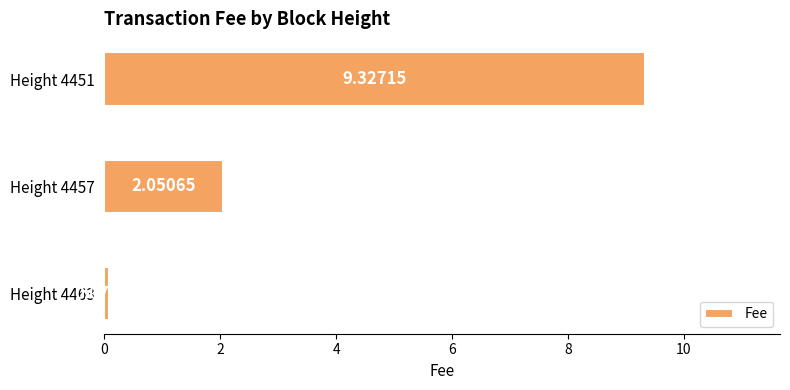

List the labels in order of value, largest first.

Height 4451, Height 4457, Height 4463